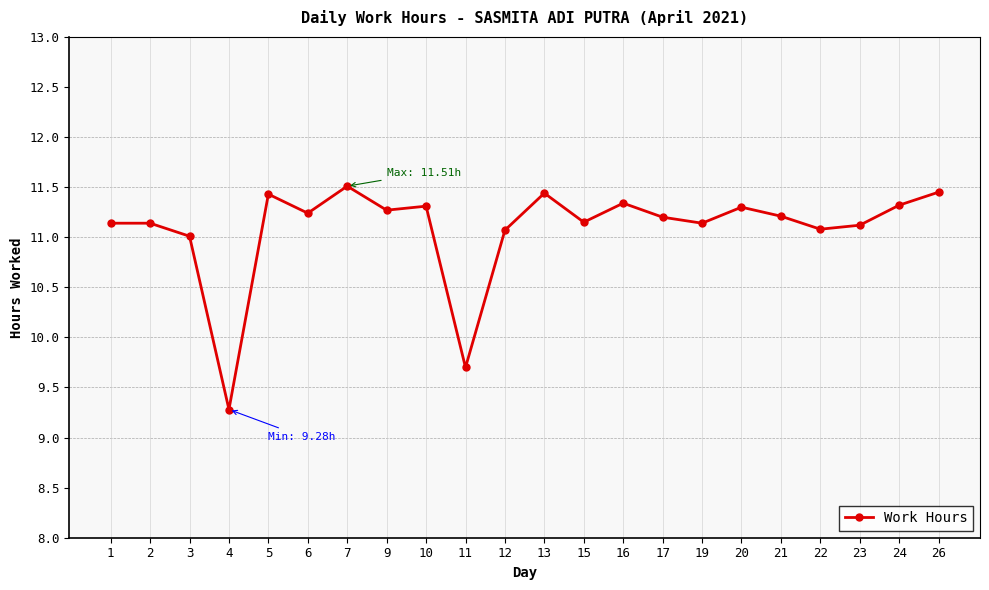

Does the chart display data point markers on the line(s)?

Yes